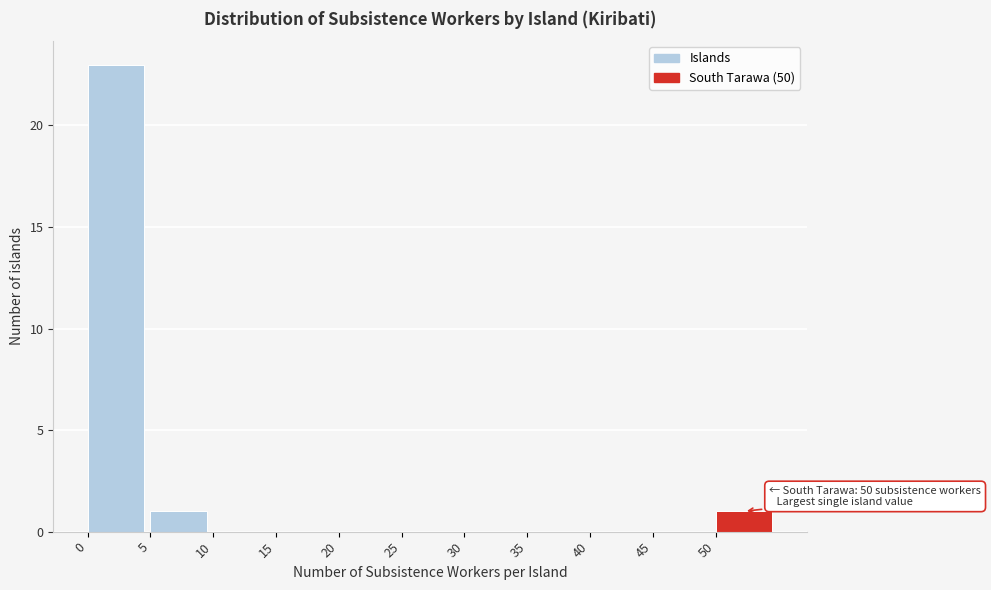

Which range on the x-axis has the tallest bar?

0 to 5